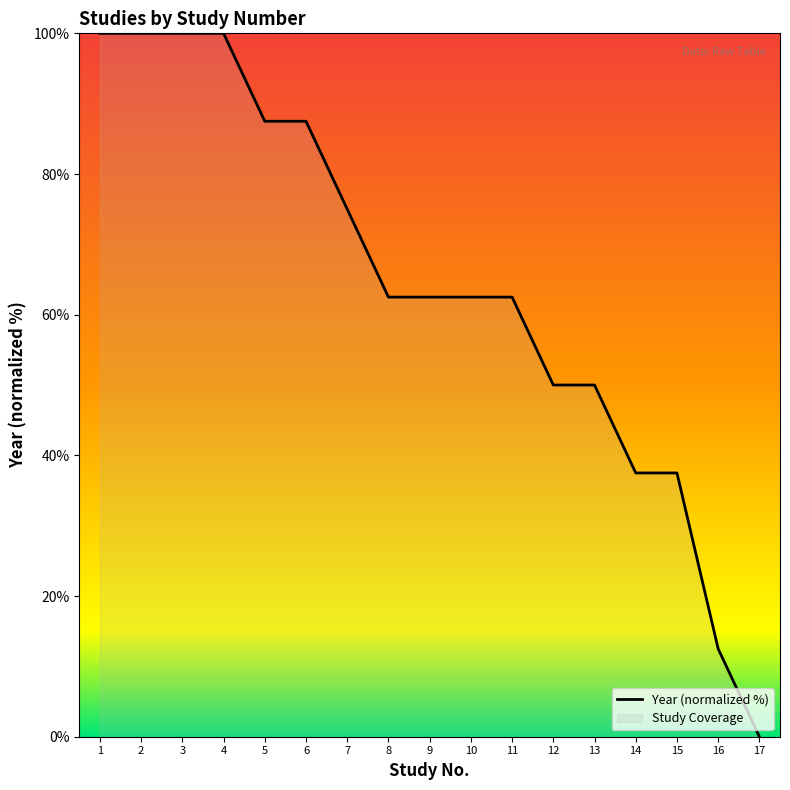

Count the number of categories in the chart.

17